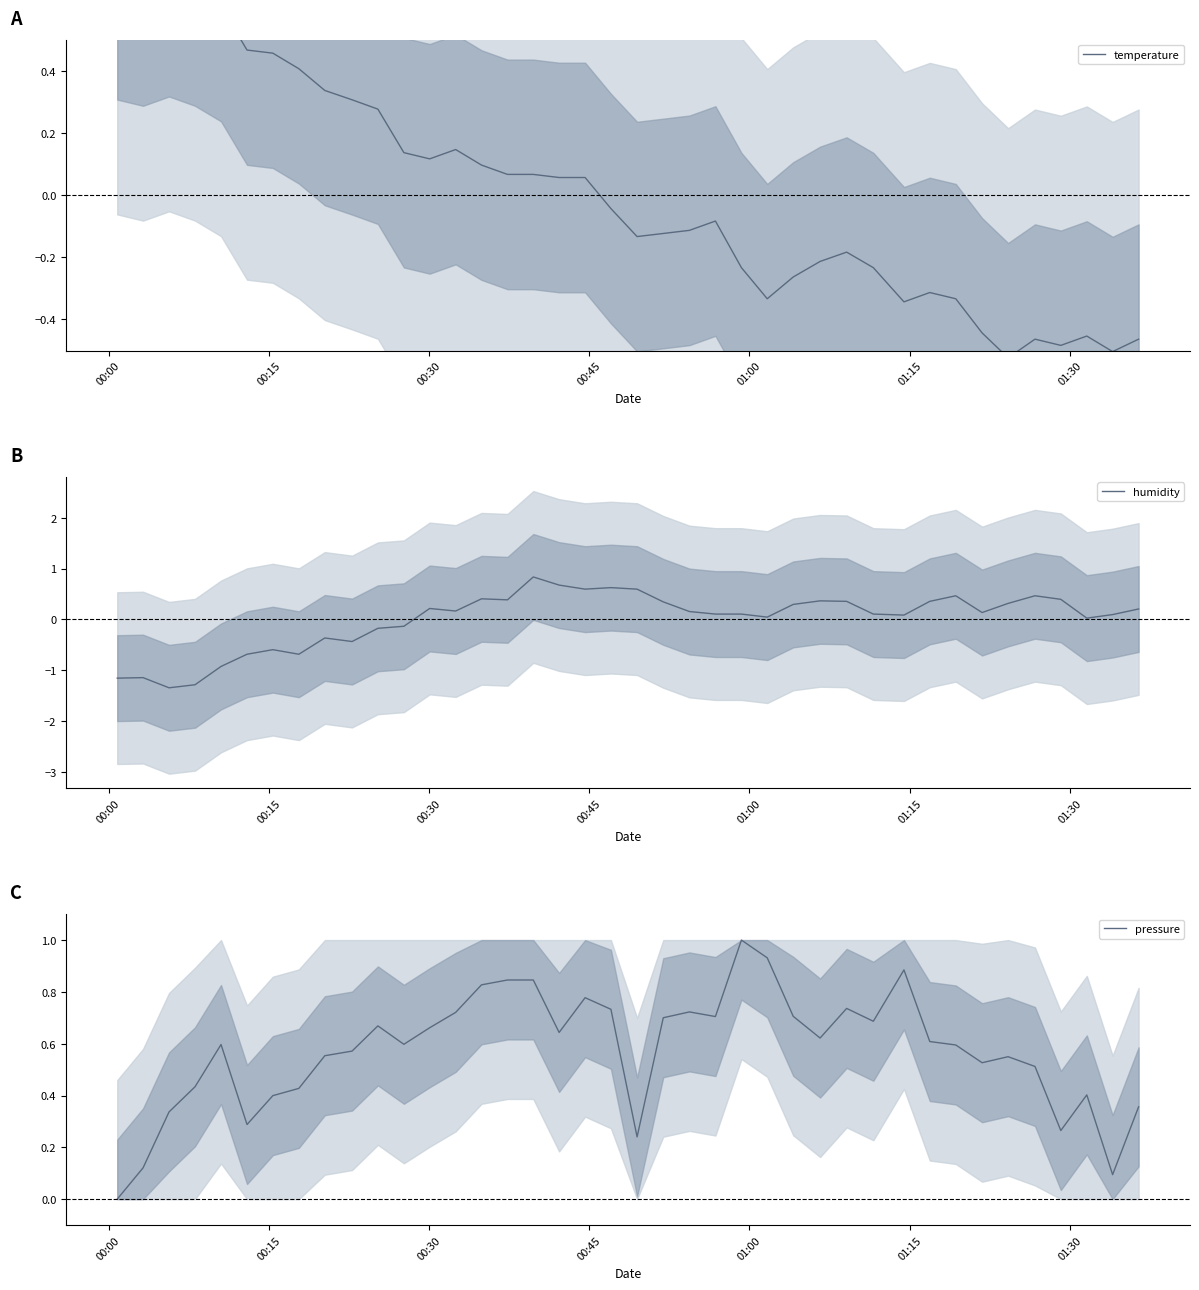

What is the minimum value for humidity?

-1.3